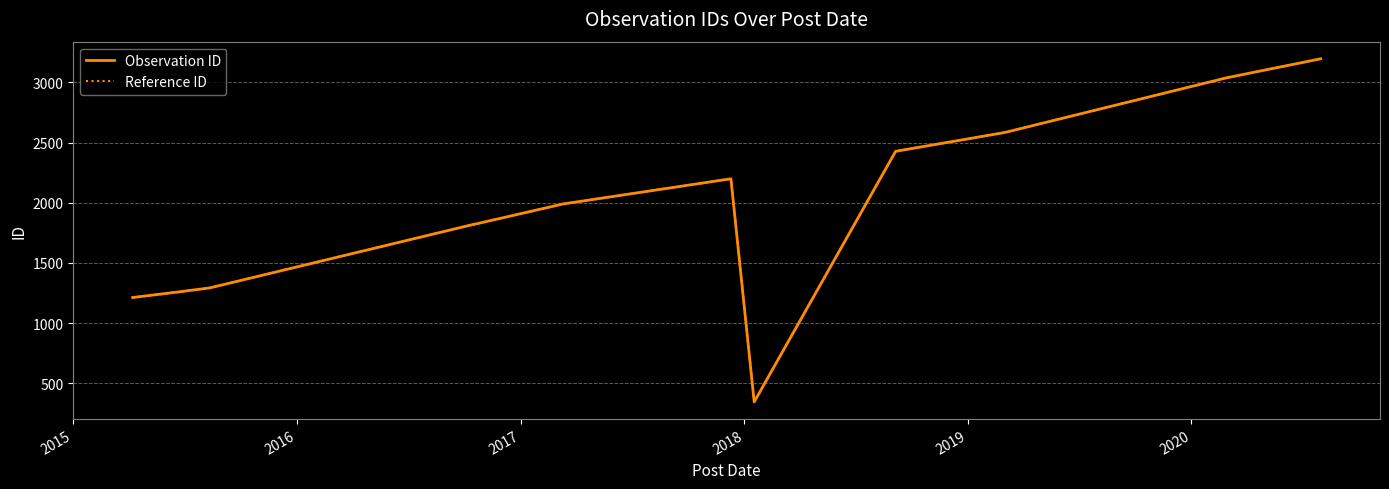

What is the average value of the Reference ID series?

1932